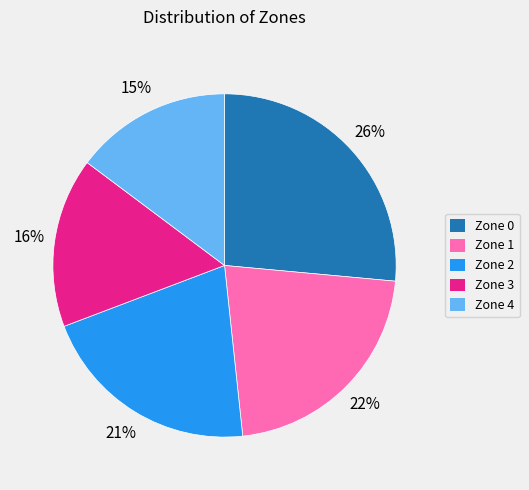

The Zone 4 slice represents 28% of the pie. True or false?

False